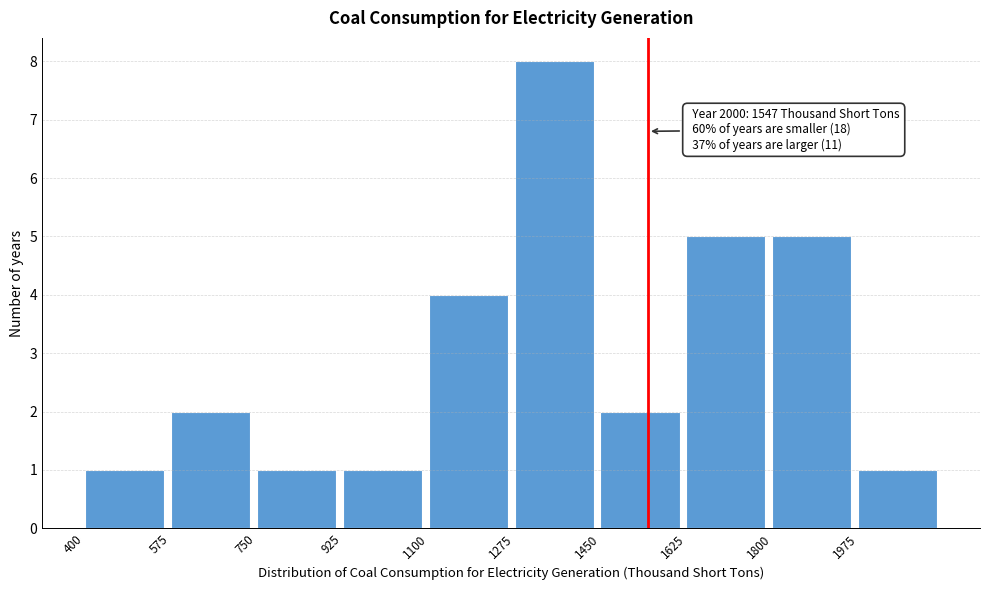

Which range on the x-axis has the tallest bar?

1275 to 1450